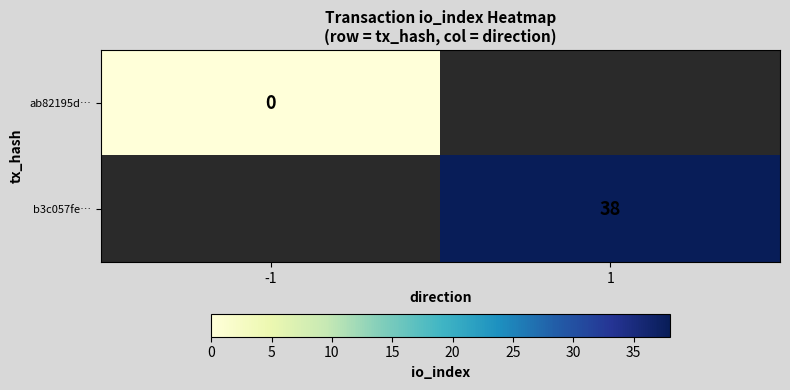

How many series are shown in this chart?

2